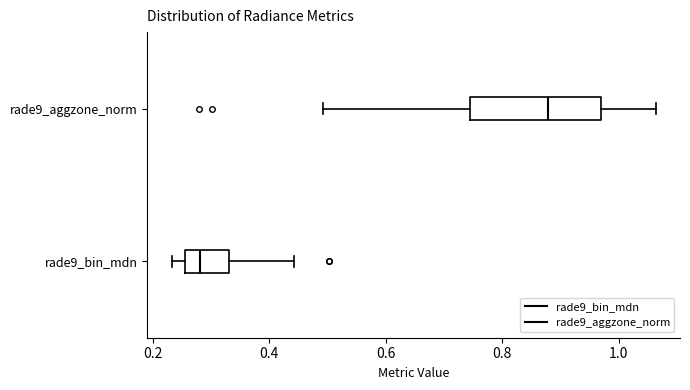

Comparing the boxes themselves (not the whiskers), which one is the widest?

rade9_aggzone_norm